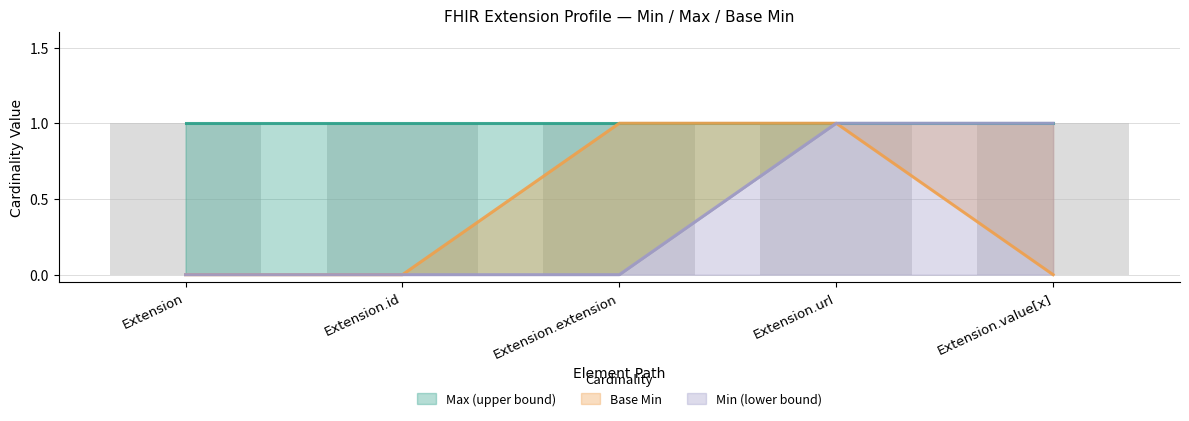

Which label corresponds to the largest value in the chart?

Extension.extension